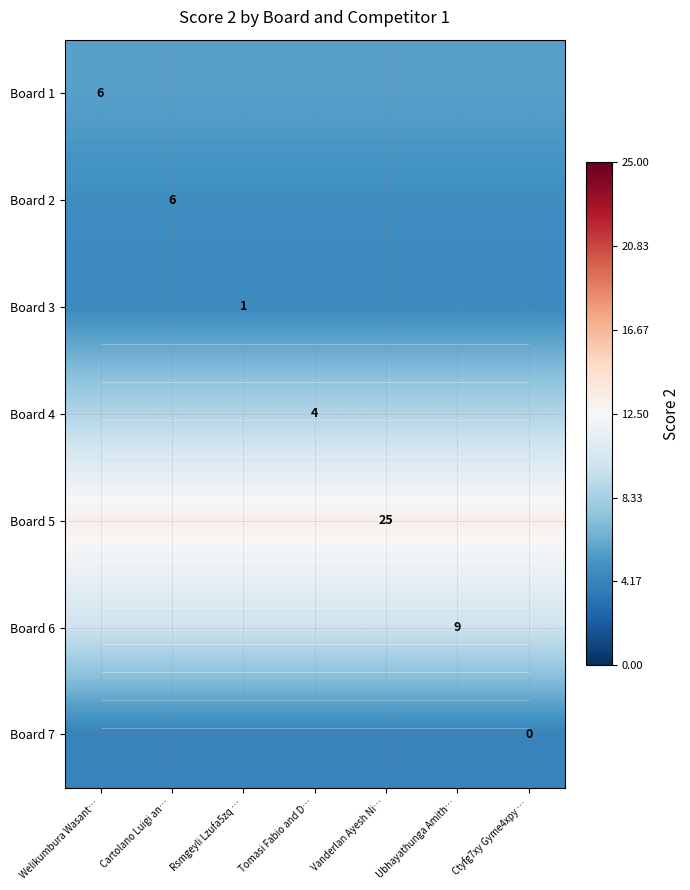

Count the number of categories in the chart.

7